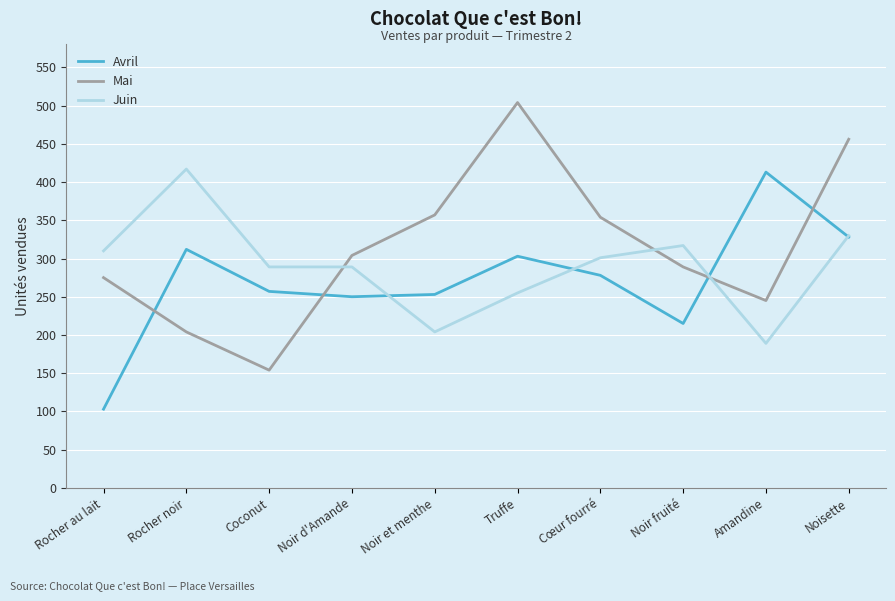

Is it true that Mai equals 414 at Noir d'Amande?

False